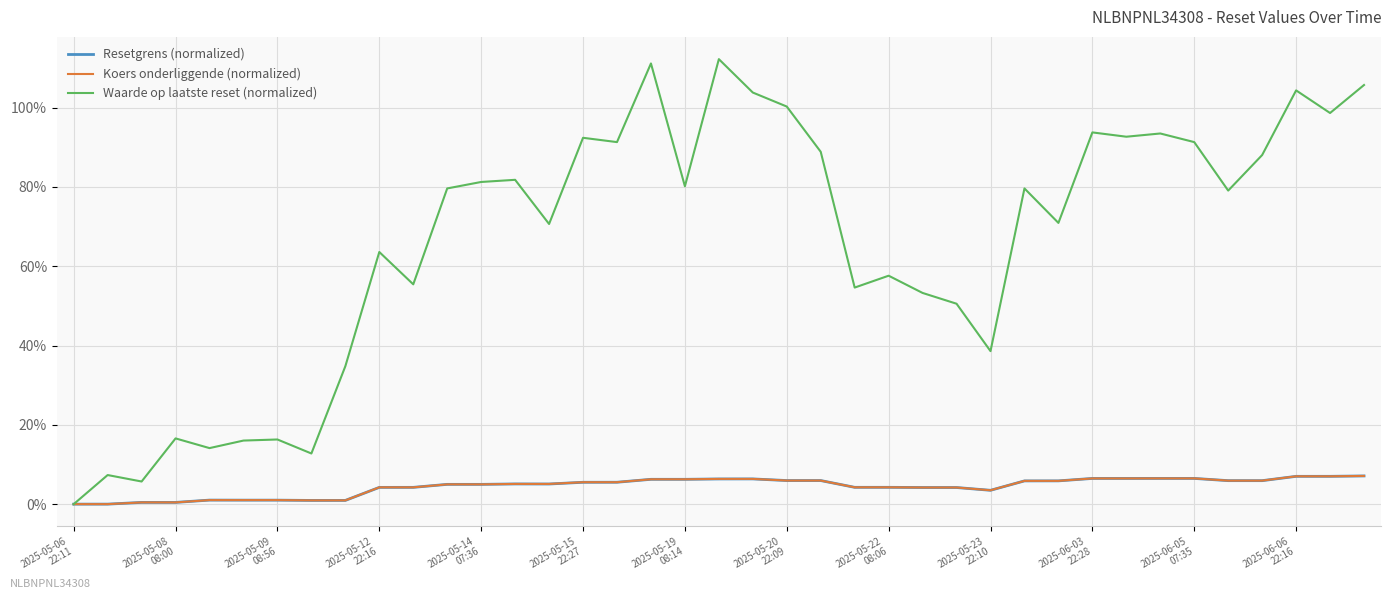

Rank the series by their maximum value, from lowest to highest.

Resetgrens (normalized), Koers onderliggende (normalized), Waarde op laatste reset (normalized)